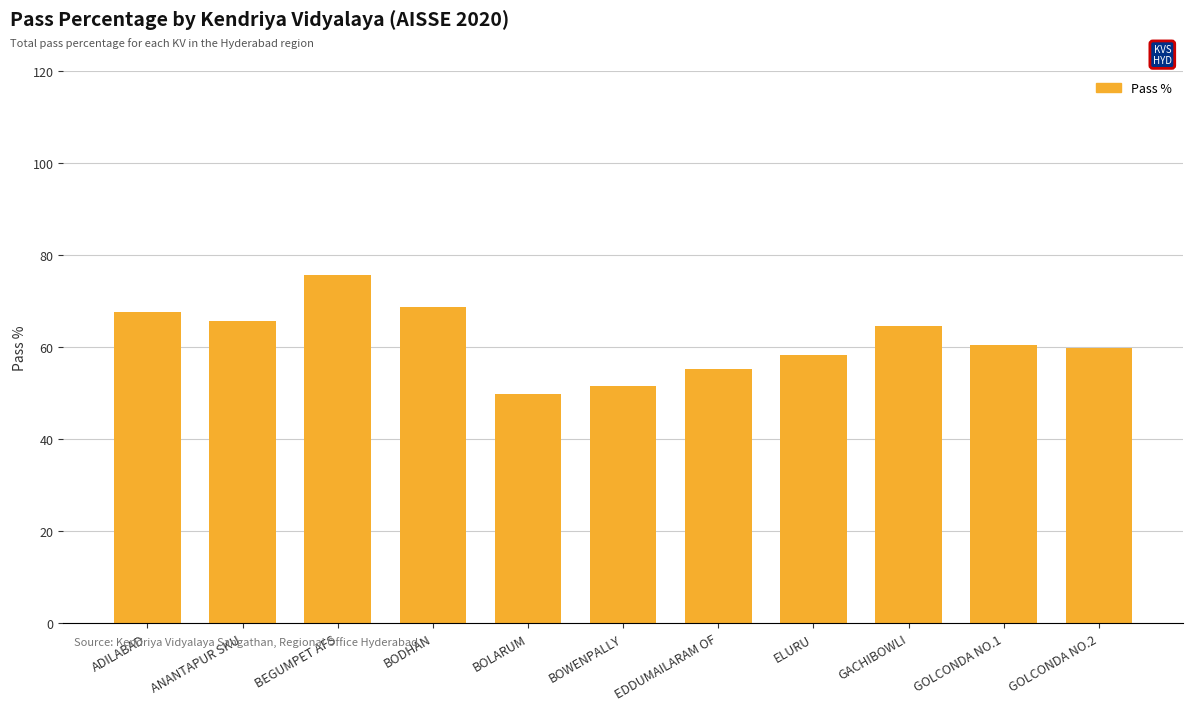

How many categories are shown in the chart?

11